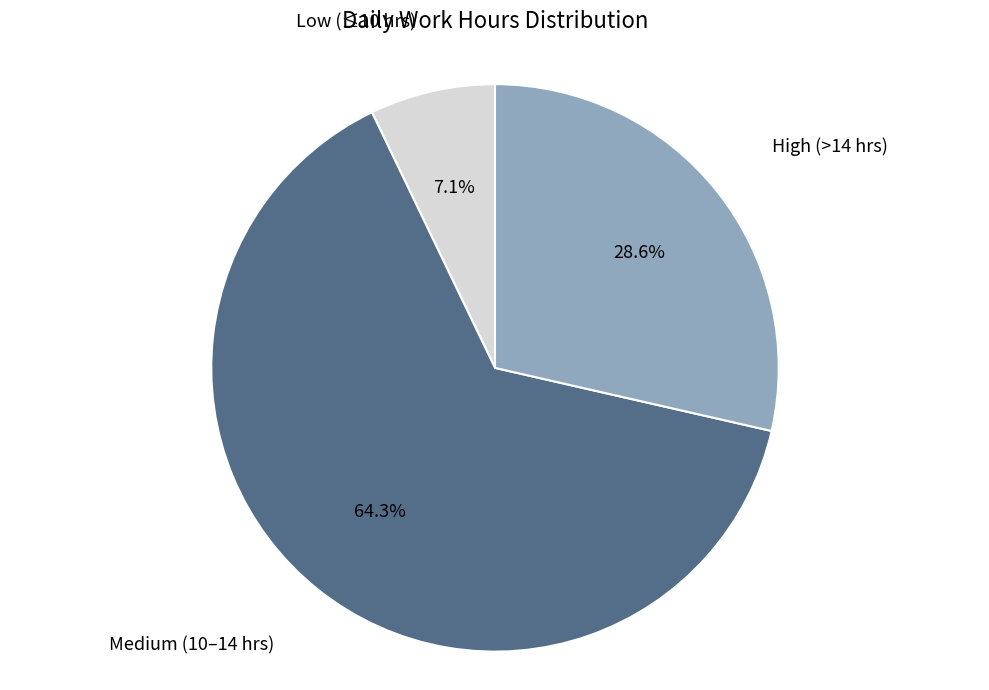

Is there a majority slice in this chart?

Yes